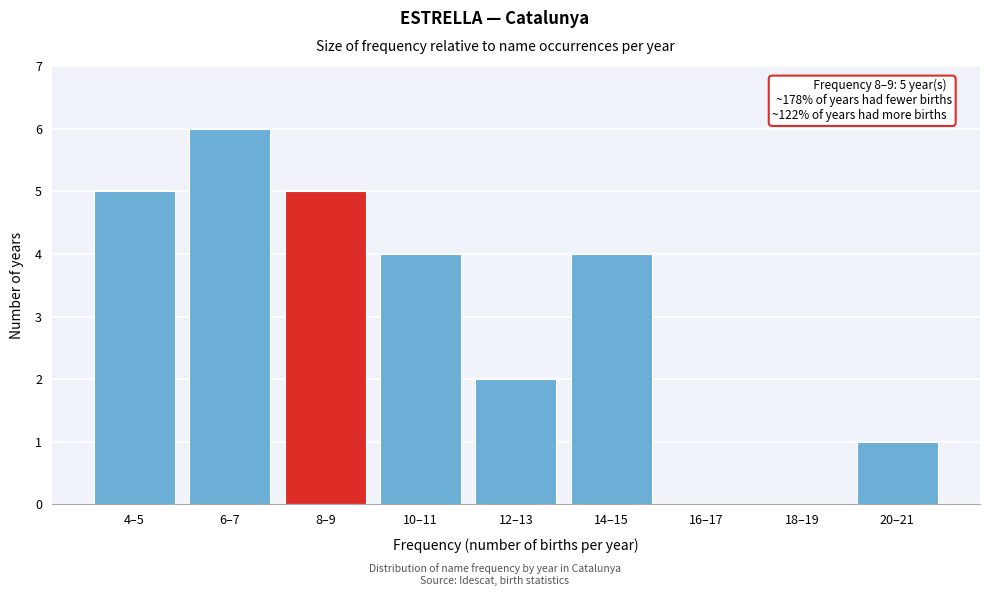

Reading left to right, extract all data points from this chart.

4–5=5	6–7=6	8–9=5	10–11=4	12–13=2	14–15=4	16–17=0	18–19=0	20–21=1